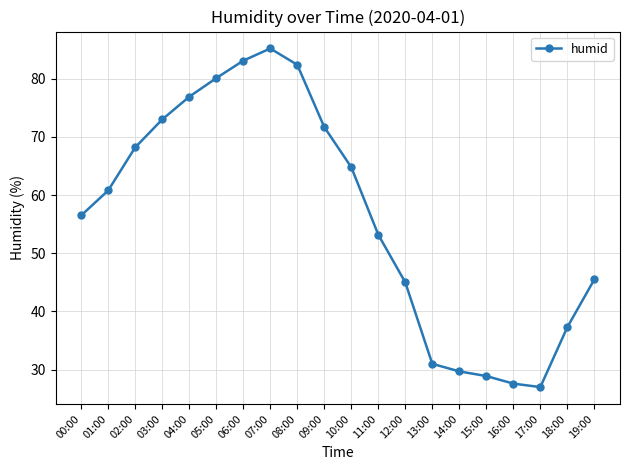

Between 06:00 and 13:00, which is larger?

06:00